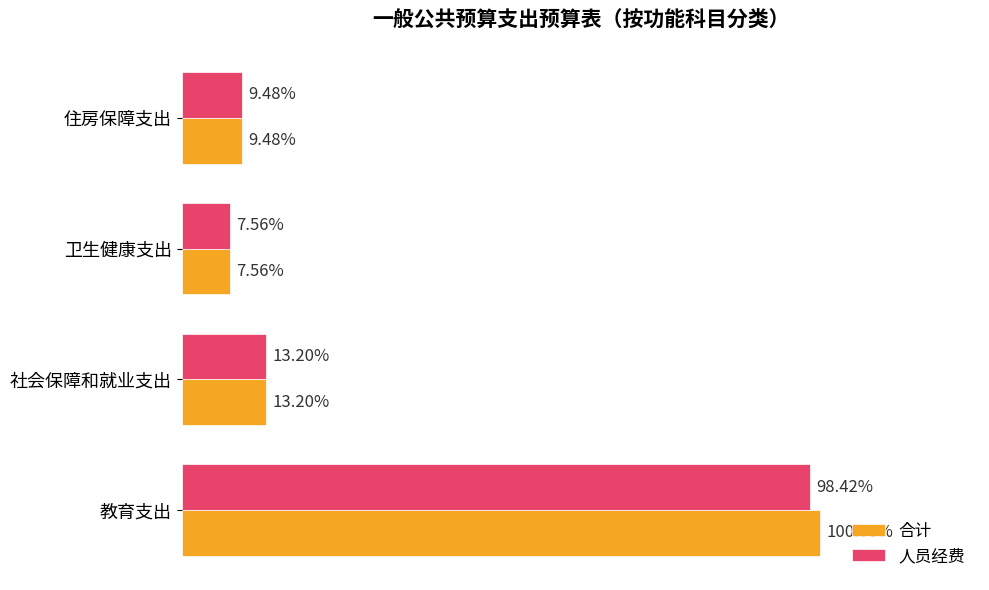

What is the minimum value shown in the chart?

470025.5